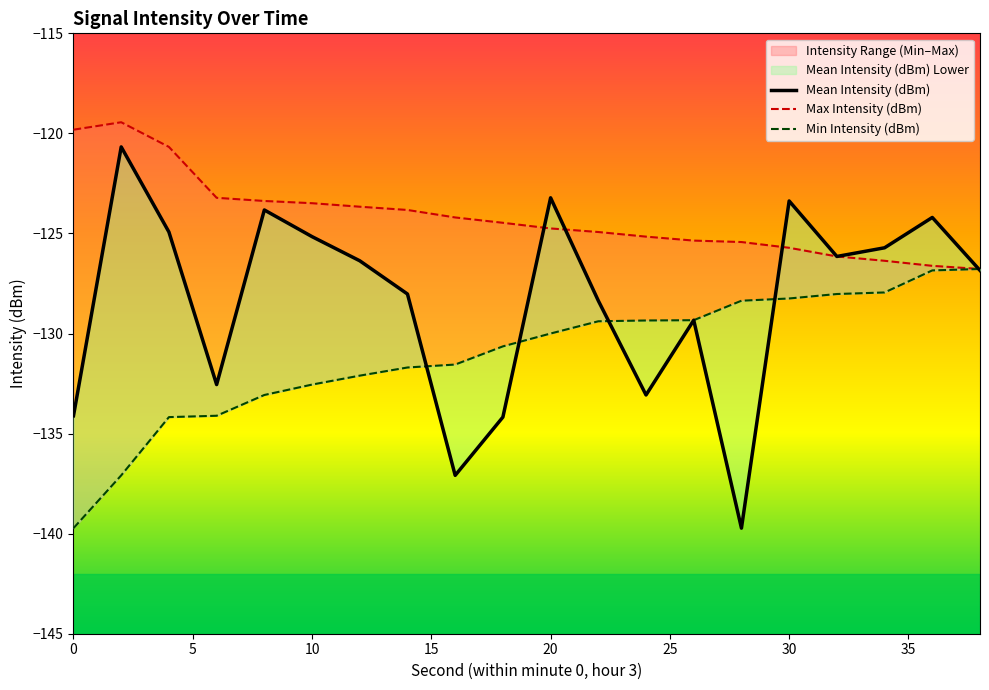

Is it true that Max Intensity (dBm) equals -207.5 at 16?

False